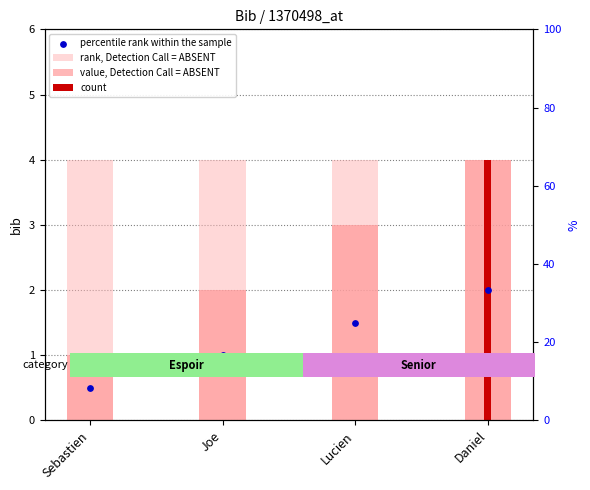

At how many categories does at least one series exceed 2?

4